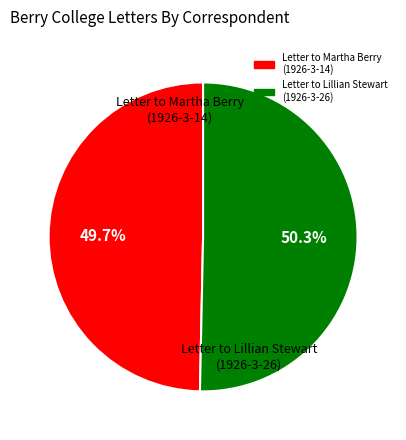

Does any single category account for the majority?

Yes